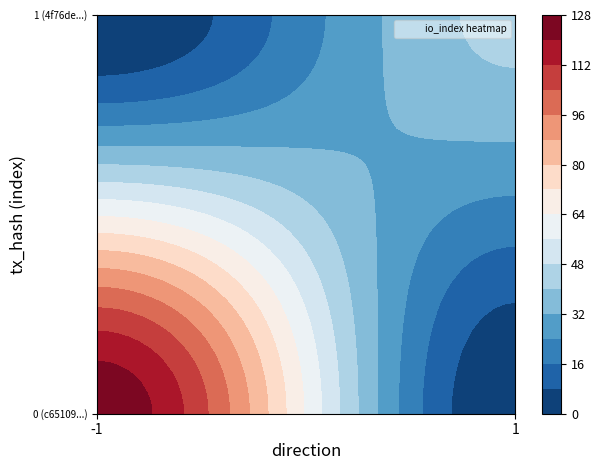

The value of c65109ed5724a784ef80a710f2725d485225a6d at io_index is 126. True or false?

True